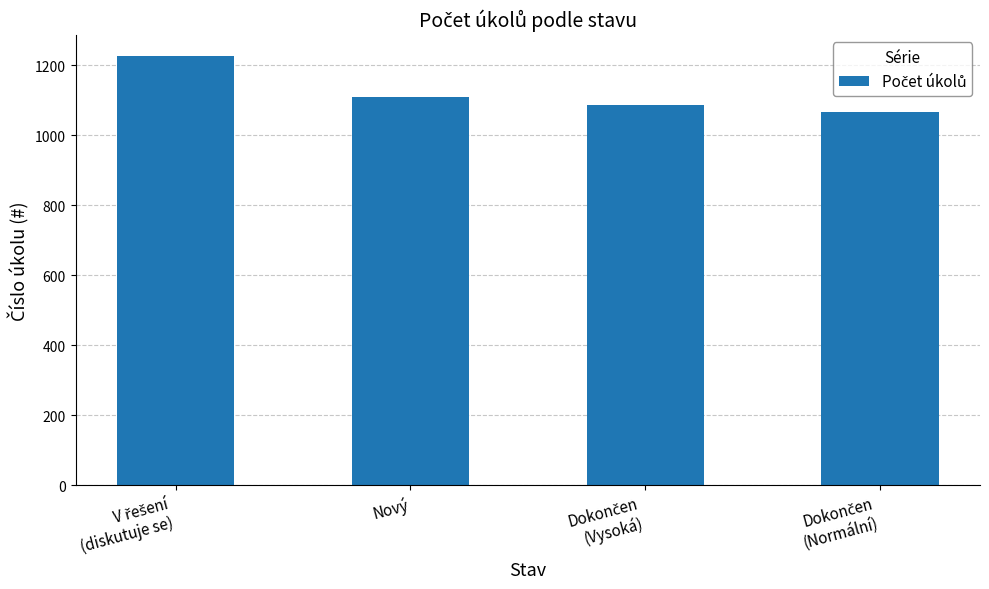

What is the sum of all values?

4488